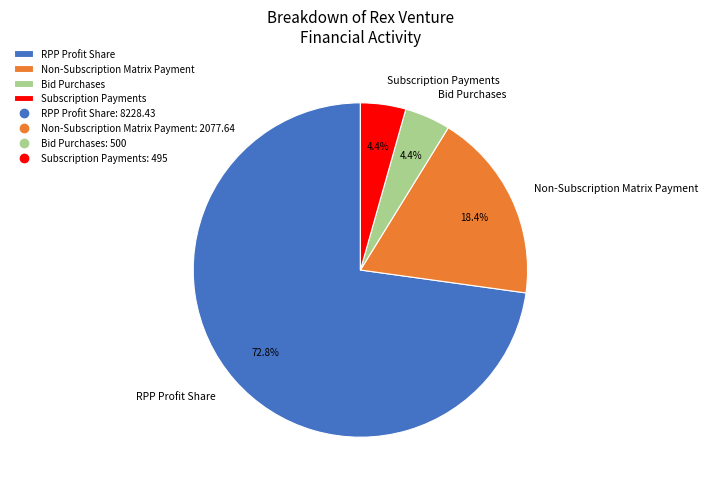

The Bid Purchases slice represents 11% of the pie. True or false?

False